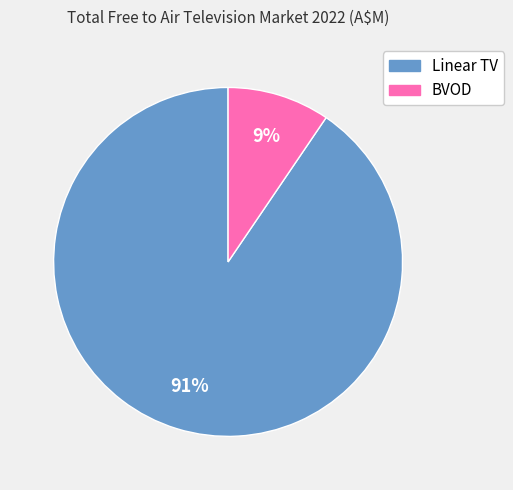

Which slice represents more than half of the pie?

Linear TV